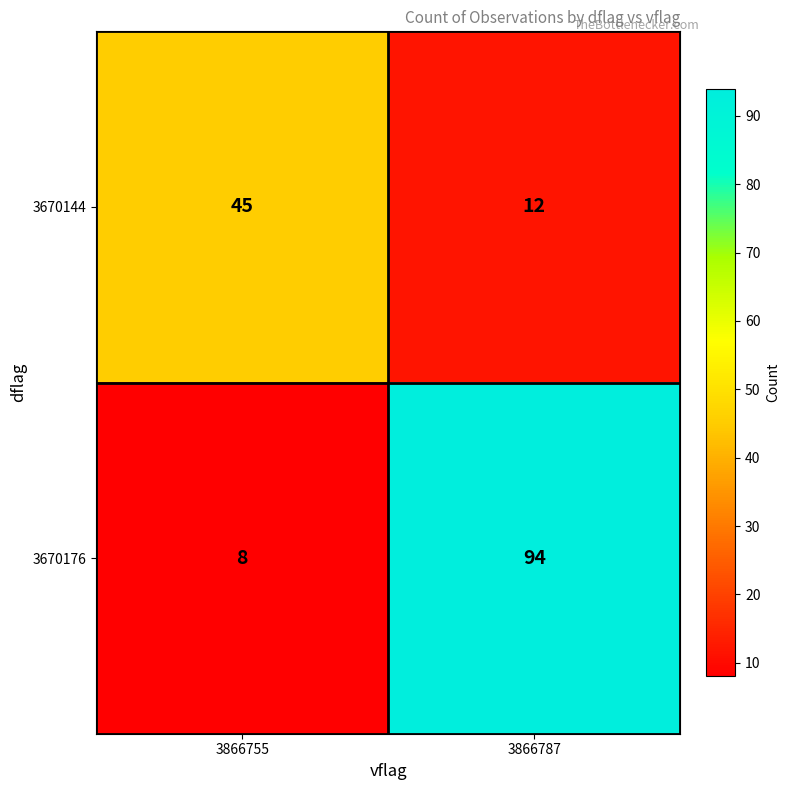

At which category does the chart reach its minimum across all series?

3866755